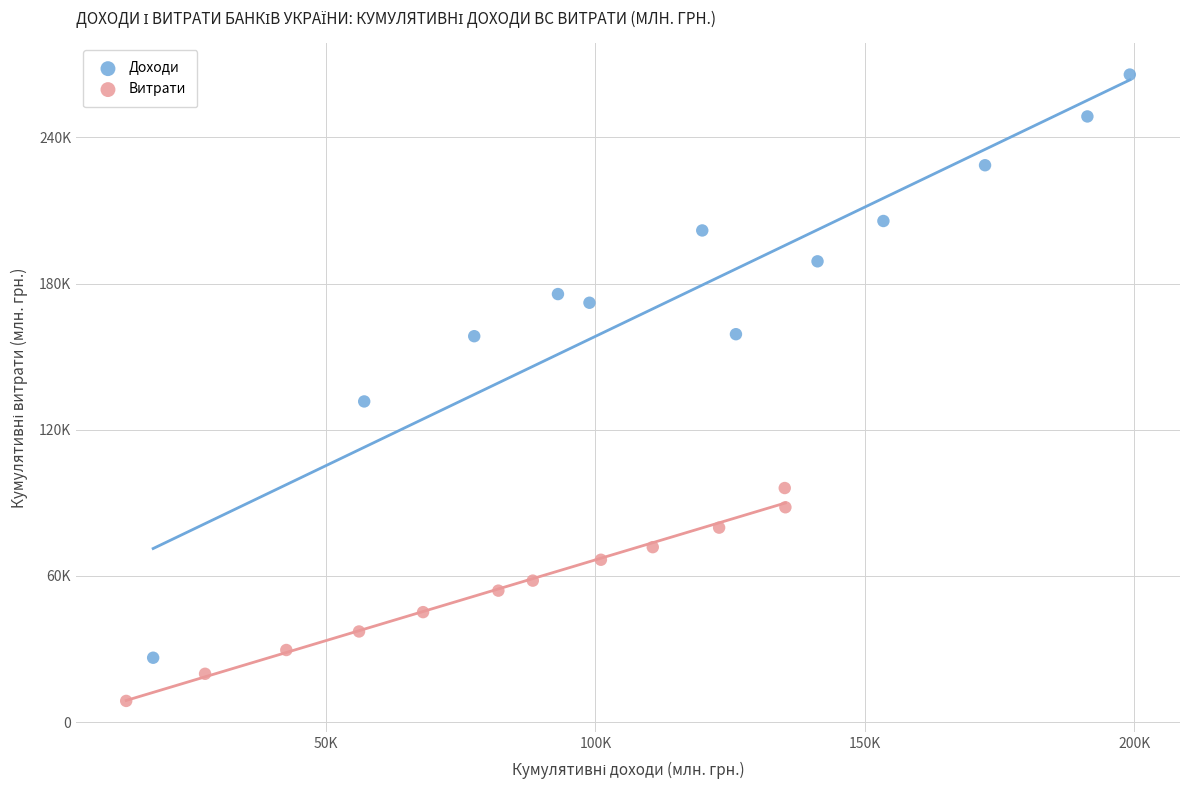

Which series reaches the maximum Y coordinate?

Доходи